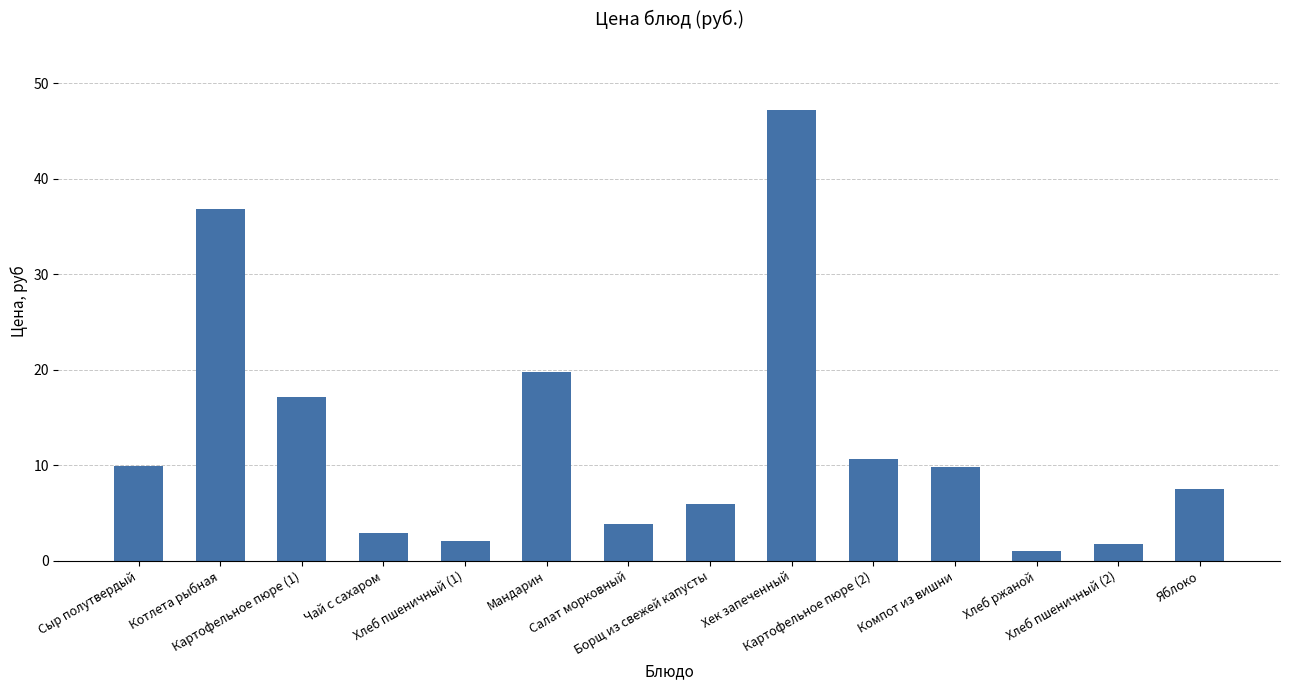

What is the label of the 4th bar from the right?

Компот из вишни